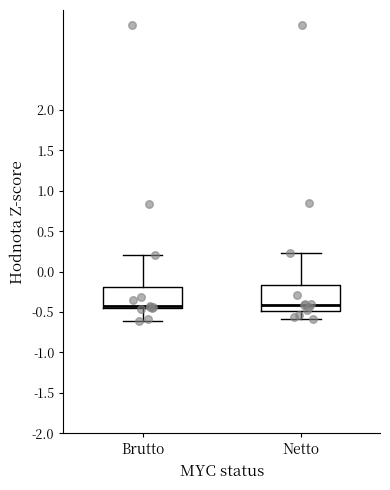

Reading left to right, transcribe this box plot: for each box, give where its median line is, the range the box spans, and where its two whiskers end, as read against the y-axis. The values are not printed on the chart, so give them approximately, as read against the axis.

Brutto: median -0.45 (just above the box's lower edge), box -0.45 to -0.20, whiskers -0.60 to 0.20
Netto: median -0.40, box -0.50 to -0.15, whiskers -0.60 to 0.20